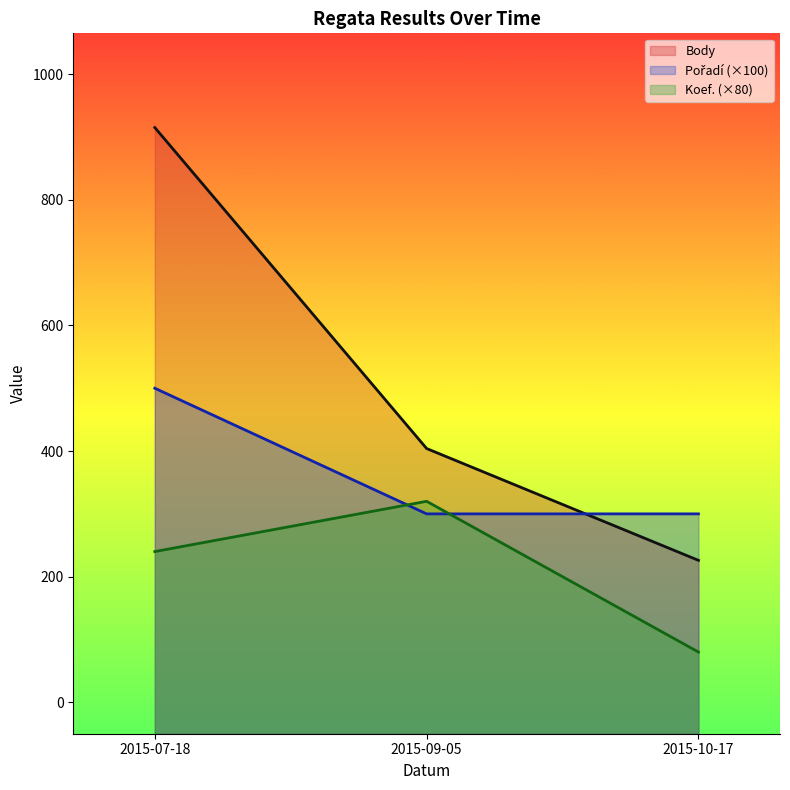

Rank the series at 2015-07-18 from lowest to highest value.

Koef., Pořadí, Body